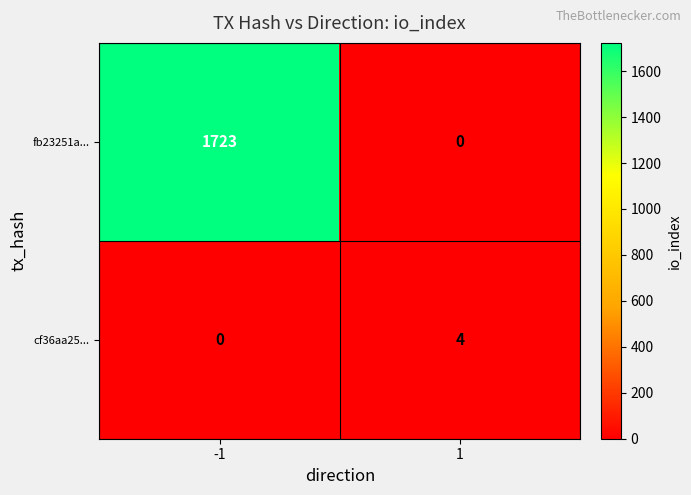

Read the cf36aa25... value at 1.

4